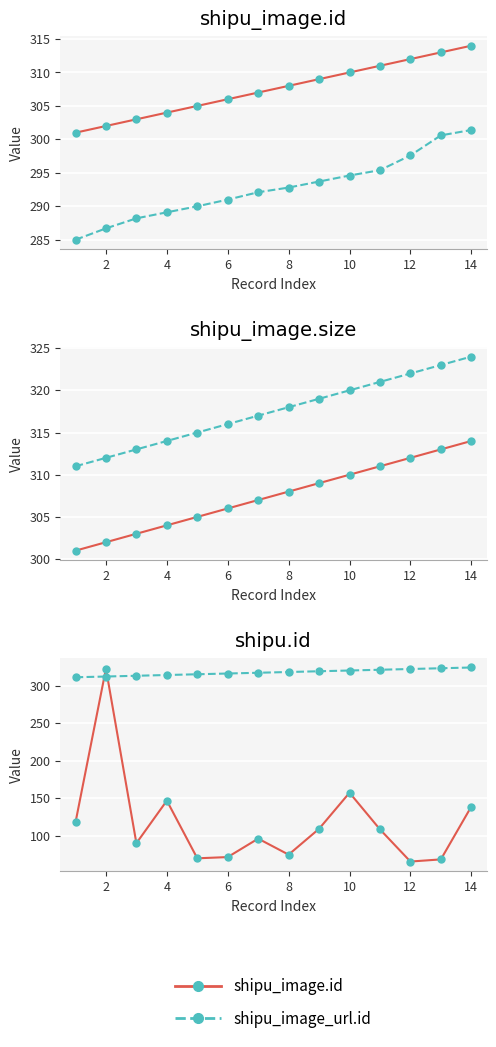

At how many categories does at least one series exceed 249?

14